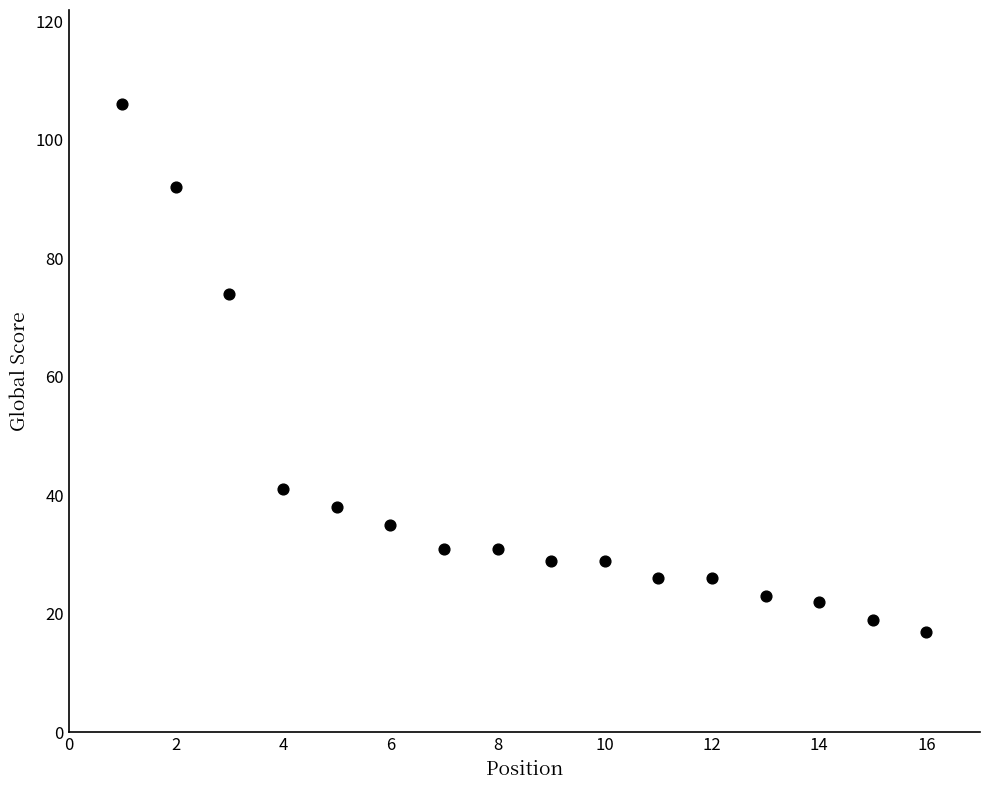

What is the range of X values (max minus min)?

15